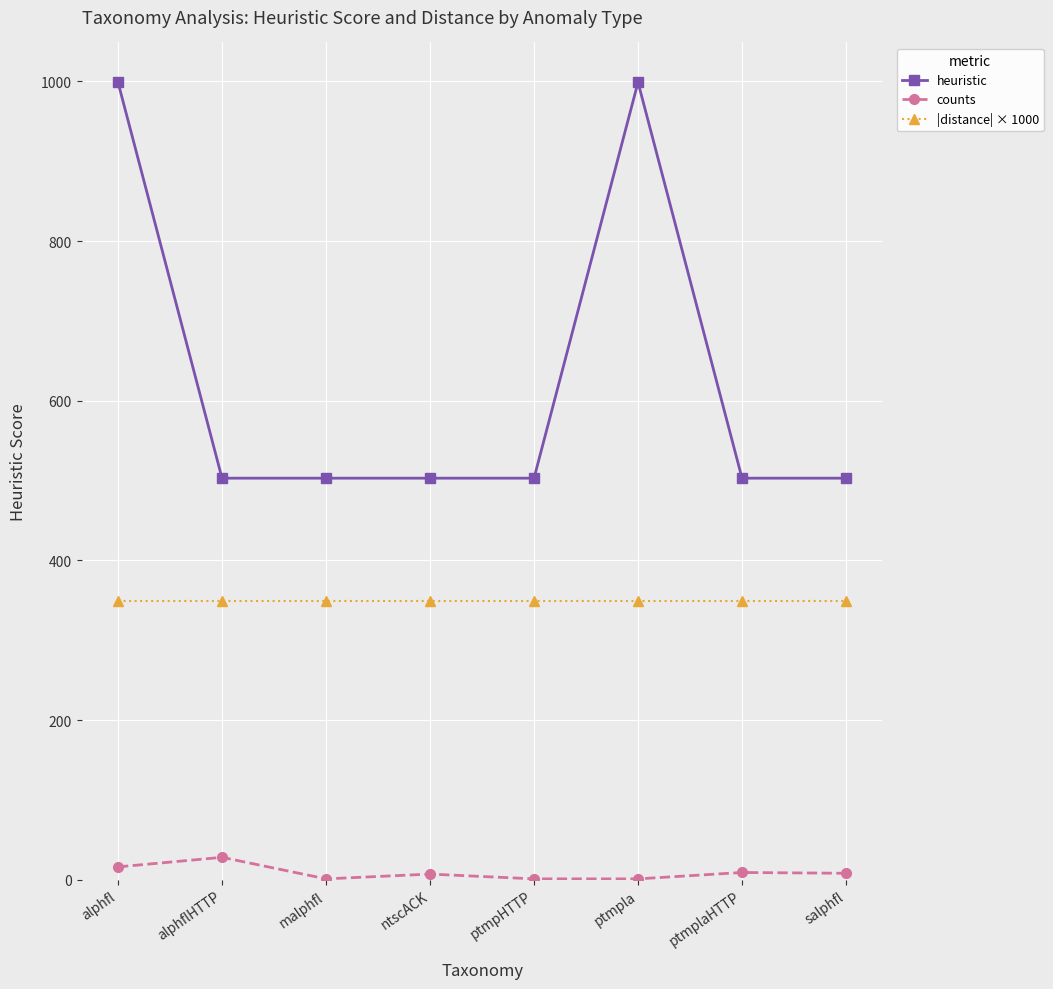

Is it true that heuristic equals 999.0 at ptmpla?

True